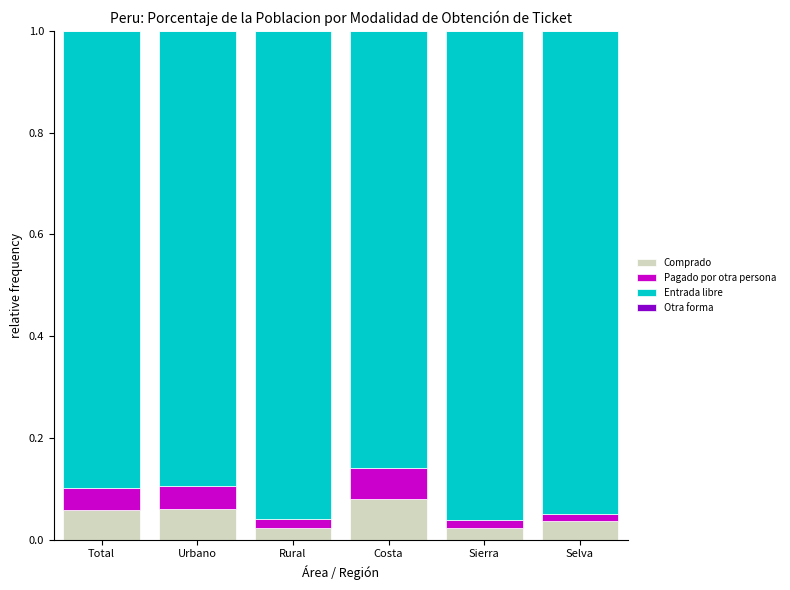

What is the sum of all Comprado values?

0.3